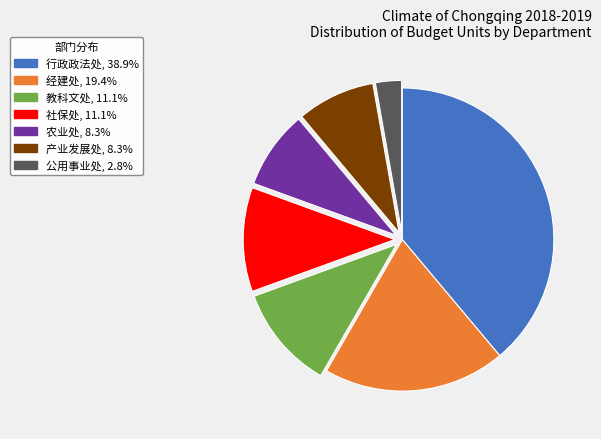

Does 教科文处 account for over 50% of the chart?

No